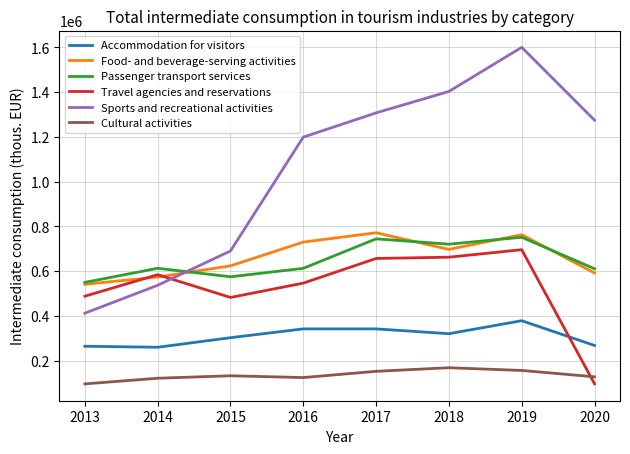

What is the greatest value displayed?

1599359